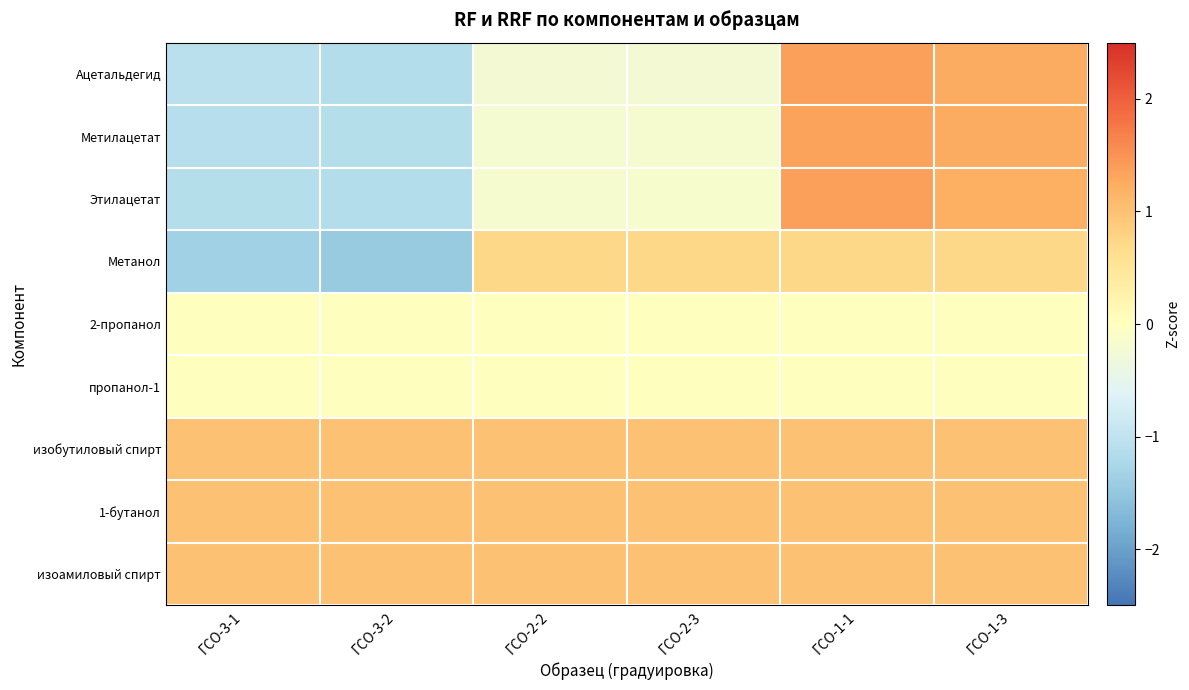

Reading left to right, list all the values displayed in this chart.

Ацетальдегид: ГСО-3-1=-1.1	ГСО-3-2=-1.1	ГСО-2-2=-0.2	ГСО-2-3=-0.2	ГСО-1-1=1.4	ГСО-1-3=1.3
Метилацетат: ГСО-3-1=-1.1	ГСО-3-2=-1.1	ГСО-2-2=-0.2	ГСО-2-3=-0.2	ГСО-1-1=1.4	ГСО-1-3=1.3
Этилацетат: ГСО-3-1=-1.1	ГСО-3-2=-1.1	ГСО-2-2=-0.2	ГСО-2-3=-0.2	ГСО-1-1=1.4	ГСО-1-3=1.2
Метанол: ГСО-3-1=-1.4	ГСО-3-2=-1.5	ГСО-2-2=0.7	ГСО-2-3=0.7	ГСО-1-1=0.7	ГСО-1-3=0.7
2-пропанол: ГСО-3-1=0.0	ГСО-3-2=0.0	ГСО-2-2=0.0	ГСО-2-3=0.0	ГСО-1-1=0.0	ГСО-1-3=0.0
пропанол-1: ГСО-3-1=0.0	ГСО-3-2=0.0	ГСО-2-2=0.0	ГСО-2-3=0.0	ГСО-1-1=0.0	ГСО-1-3=0.0
изобутиловый спирт: ГСО-3-1=1.0	ГСО-3-2=1.0	ГСО-2-2=1.0	ГСО-2-3=1.0	ГСО-1-1=1.0	ГСО-1-3=1.0
1-бутанол: ГСО-3-1=1.0	ГСО-3-2=1.0	ГСО-2-2=1.0	ГСО-2-3=1.0	ГСО-1-1=1.0	ГСО-1-3=1.0
изоамиловый спирт: ГСО-3-1=1.0	ГСО-3-2=1.0	ГСО-2-2=1.0	ГСО-2-3=1.0	ГСО-1-1=1.0	ГСО-1-3=1.0